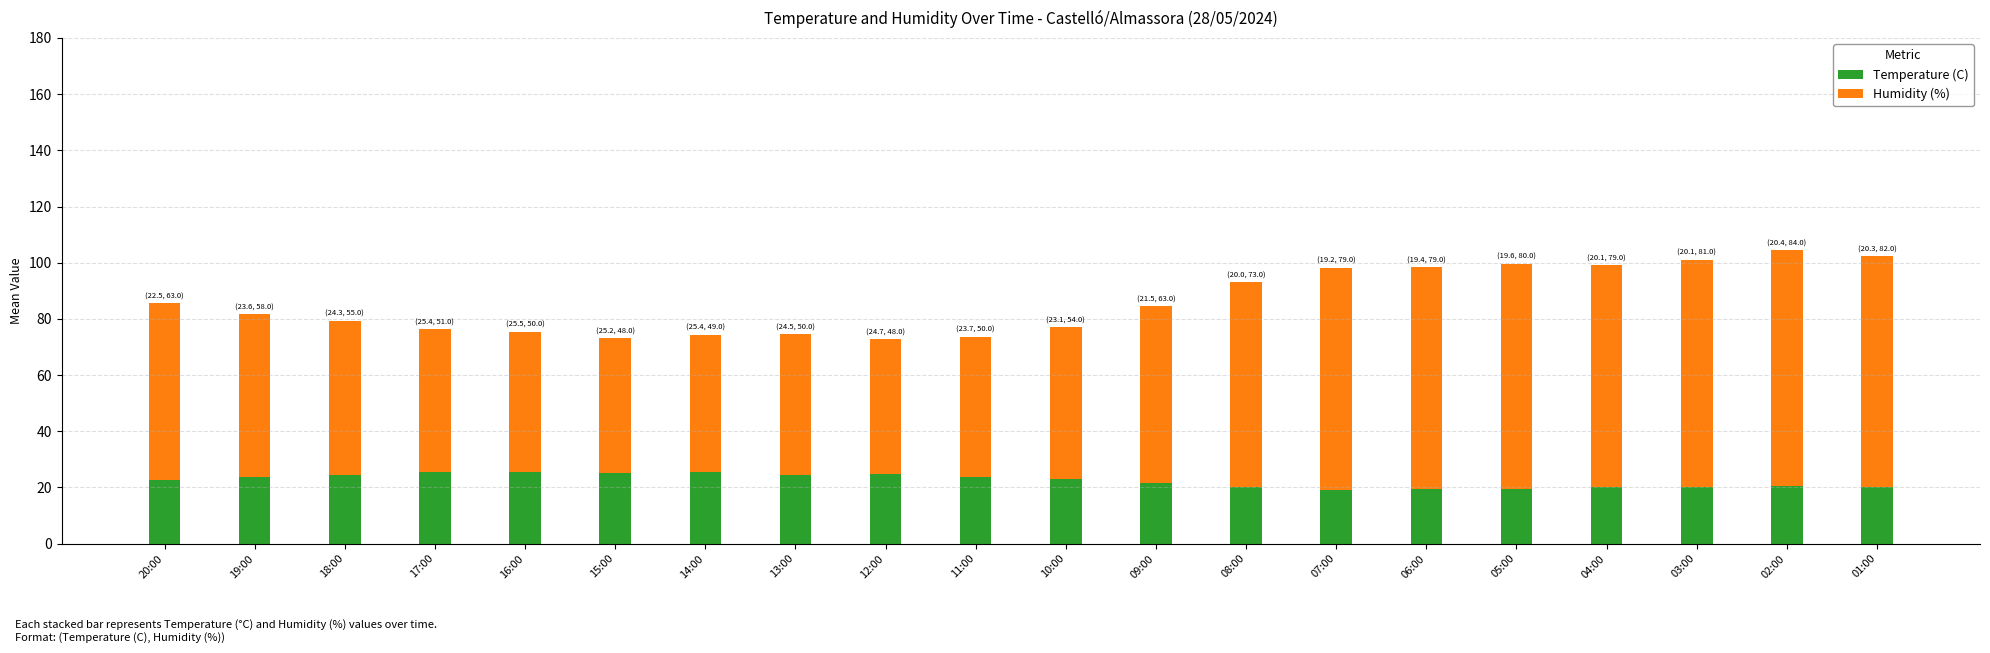

What is the total value across all series at 01:00?

102.3